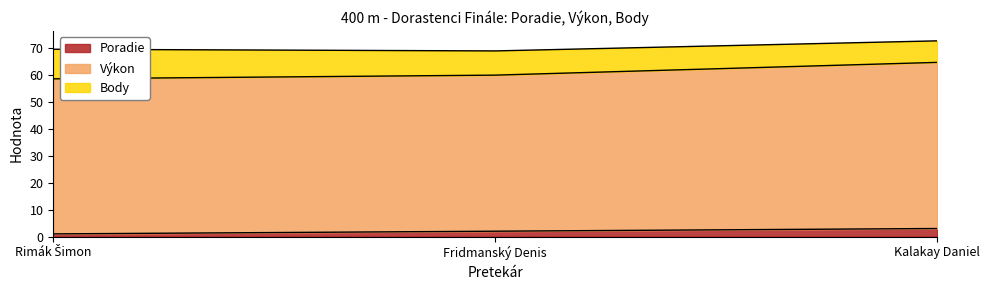

What is the total value across all series at Kalakay Daniel?

72.7